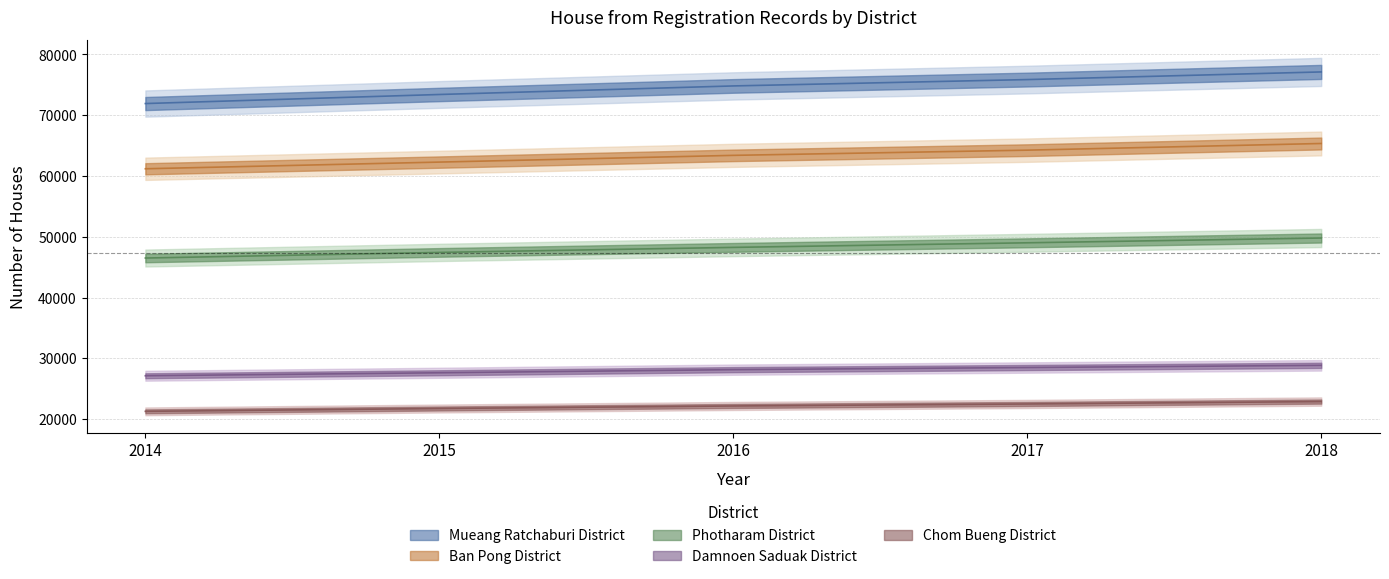

Where does the Photharam District series first go above 48247?

2017